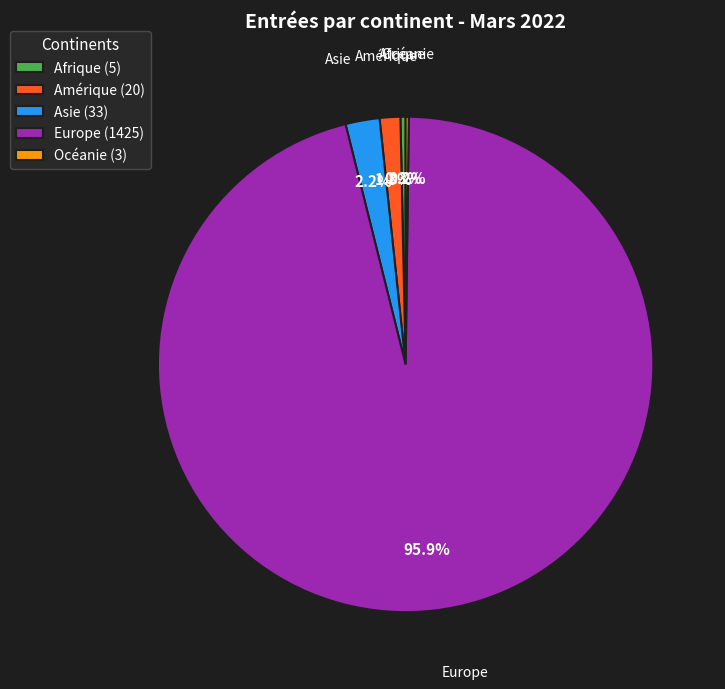

What is the largest slice in the pie chart?

Europe